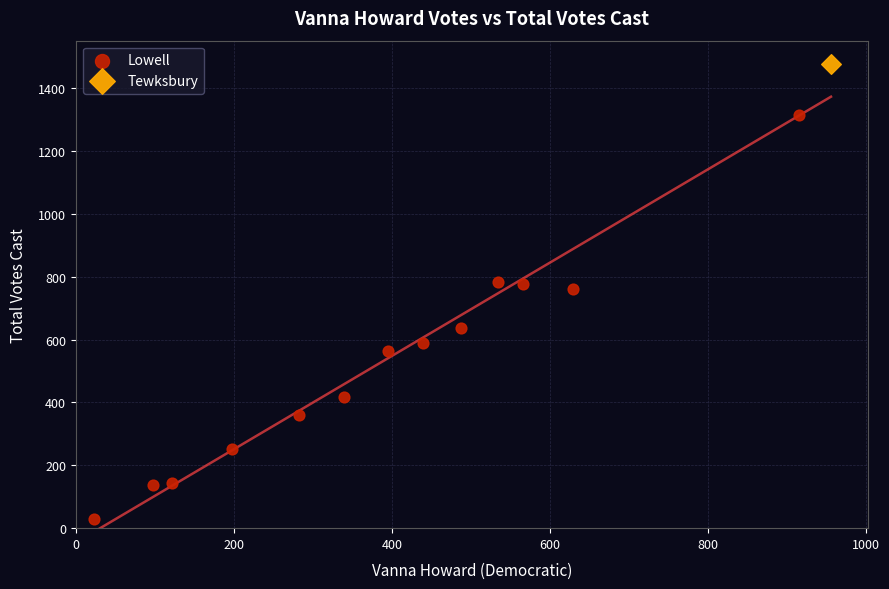

What are all the series names shown in the legend?

Lowell, Tewksbury